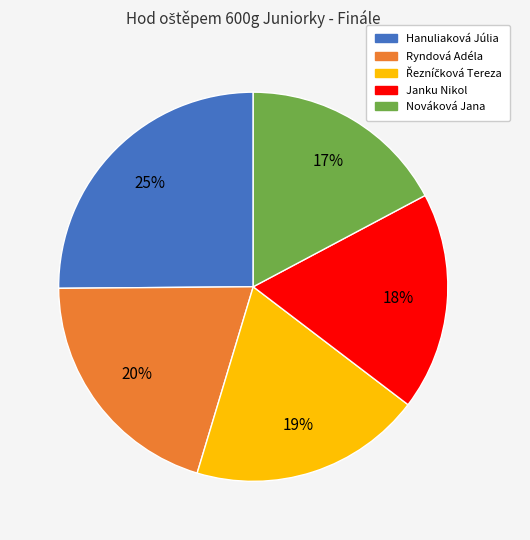

Combined, do Hanuliaková Júlia and Nováková Jana account for over 50%?

No